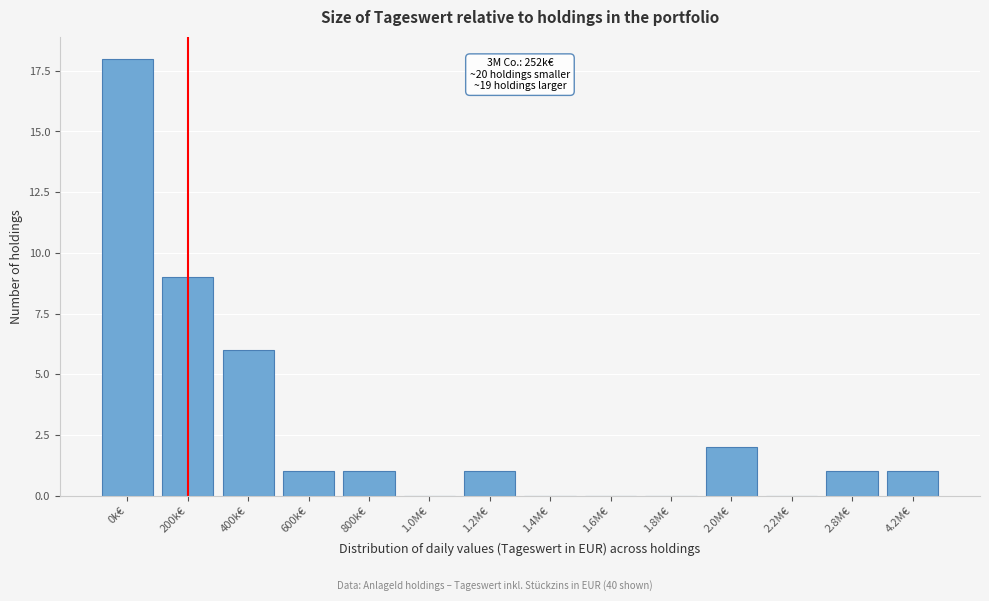

Reading left to right, transcribe all the data shown in this chart.

0k€=18	200k€=9	400k€=6	600k€=1	800k€=1	1.0M€=0	1.2M€=1	1.4M€=0	1.6M€=0	1.8M€=0	2.0M€=2	2.2M€=0	2.8M€=1	4.2M€=1